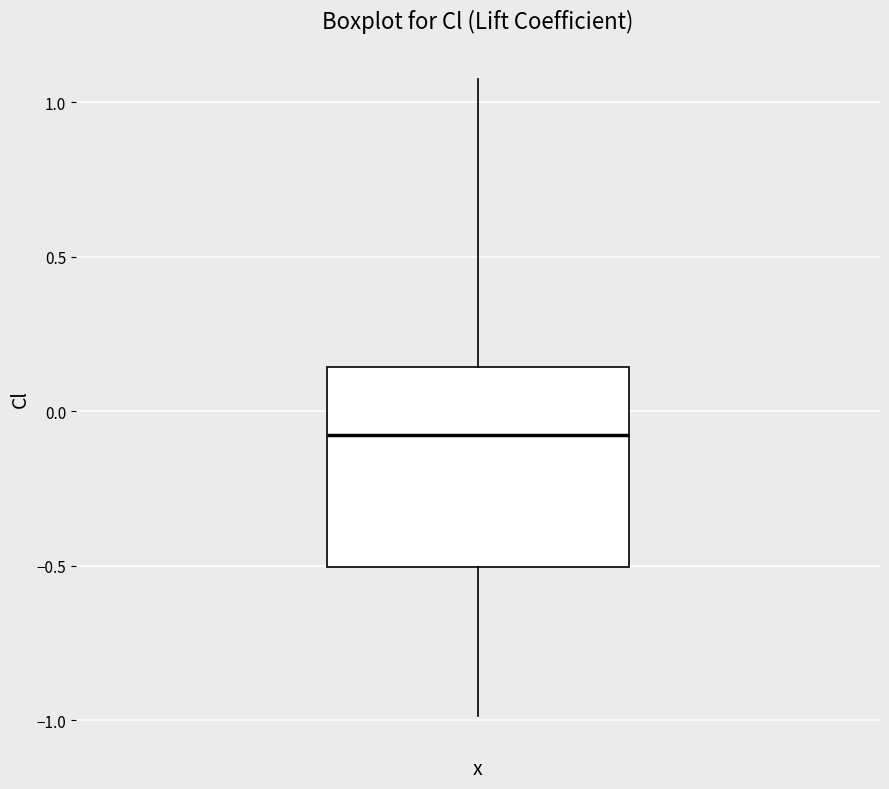

Where is the upper edge of the box for x on the y-axis? The values are not printed on the chart, so give them approximately, as read against the axis.

0.15